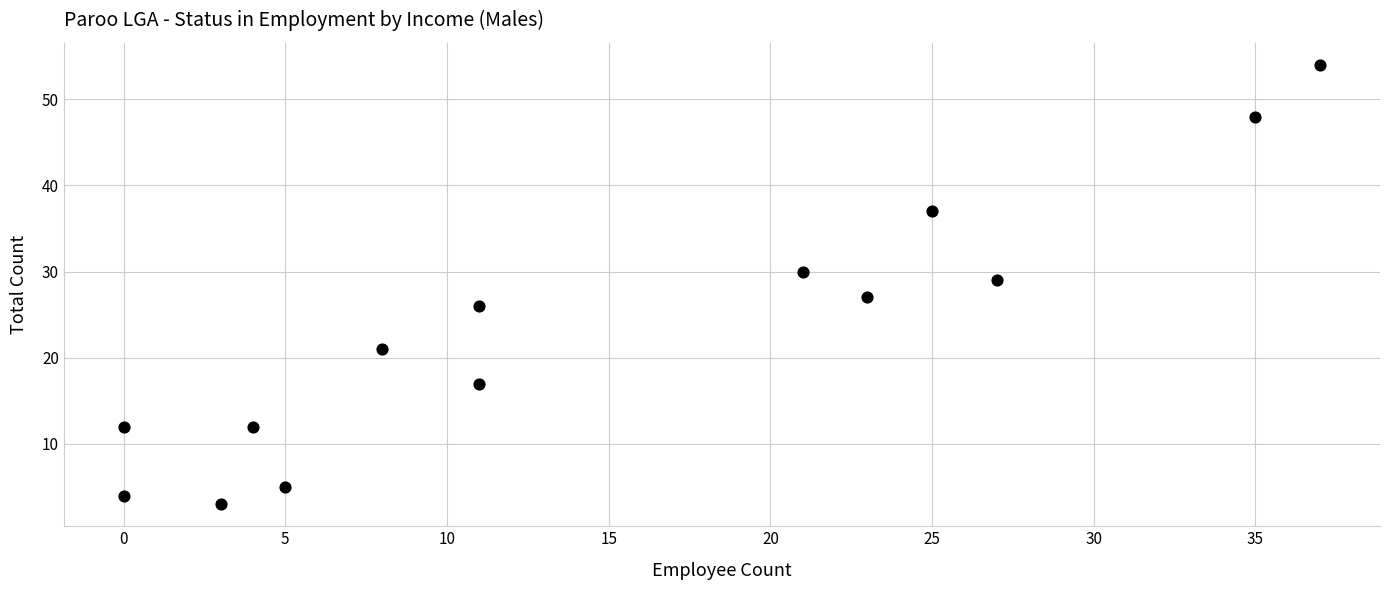

What is the range of X values (max minus min)?

37